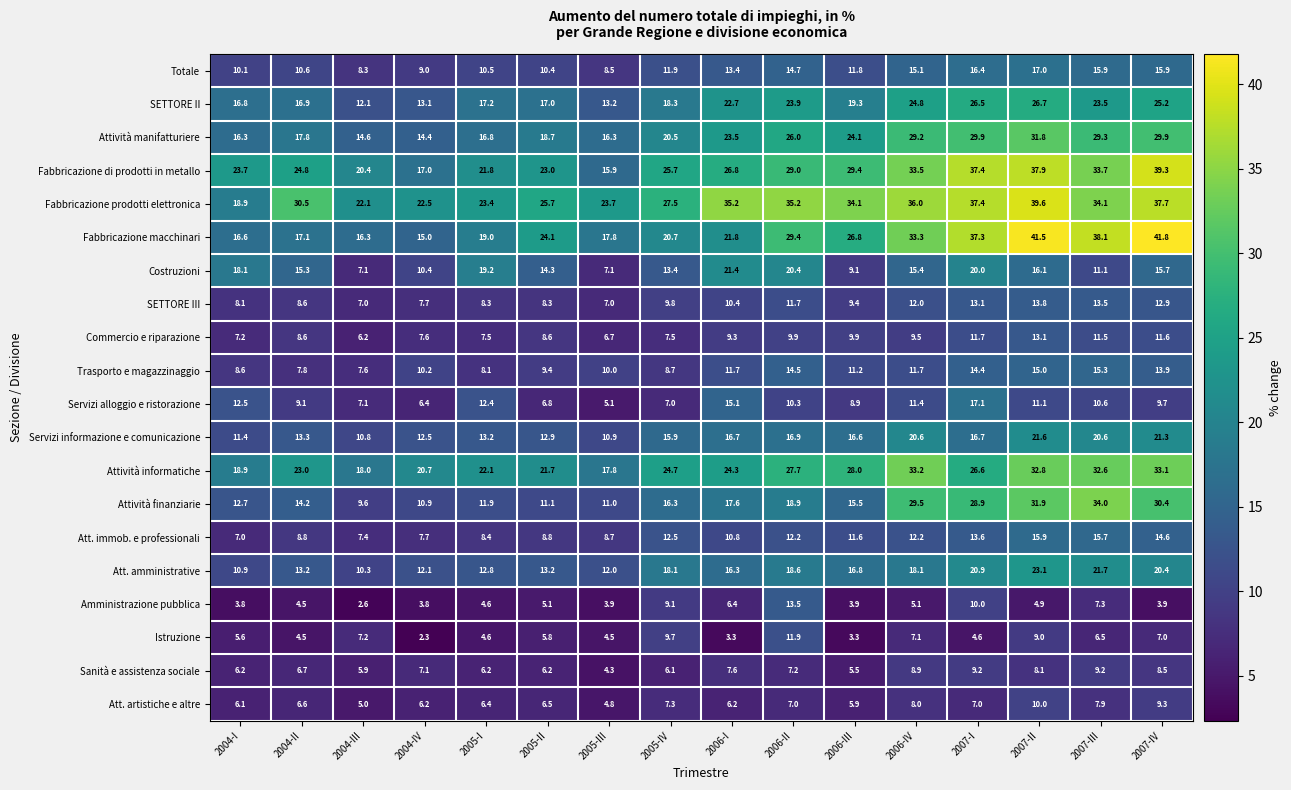

Which series changed the most between 2004-II and 2005-I?

Fabbricazione prodotti elettronica